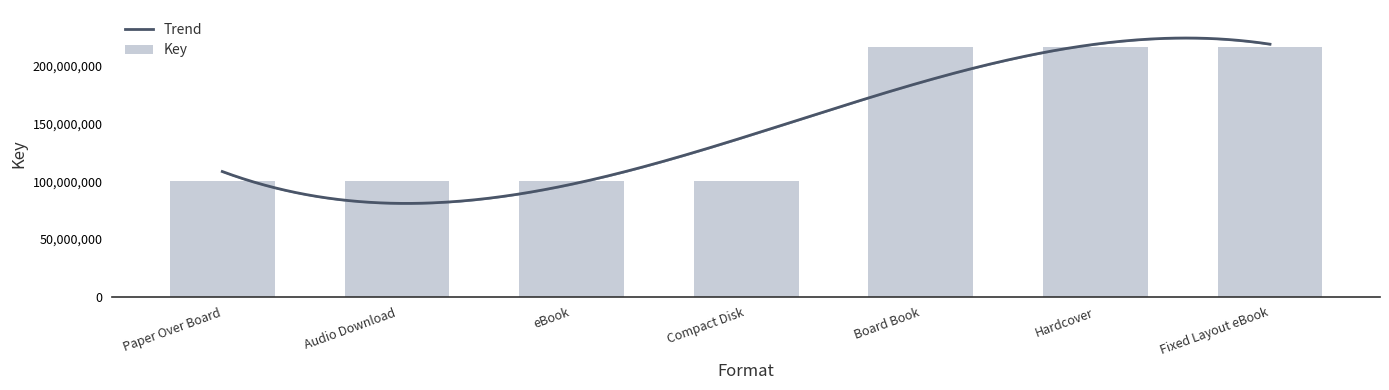

Are the bars grouped side by side (vs. stacked)?

No